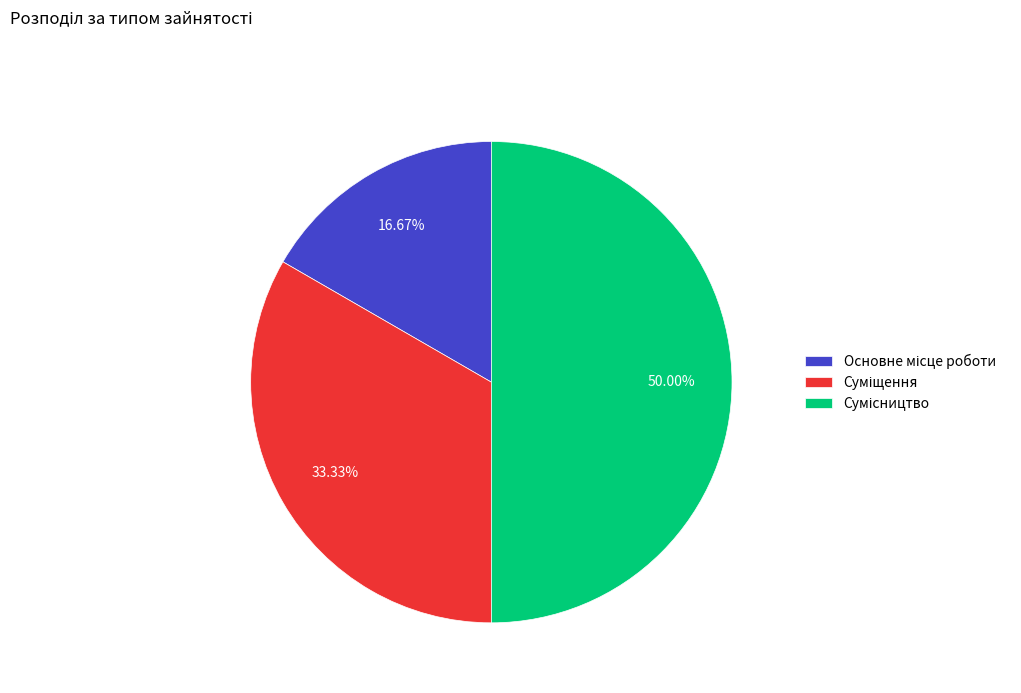

How many slices are in this pie chart?

3